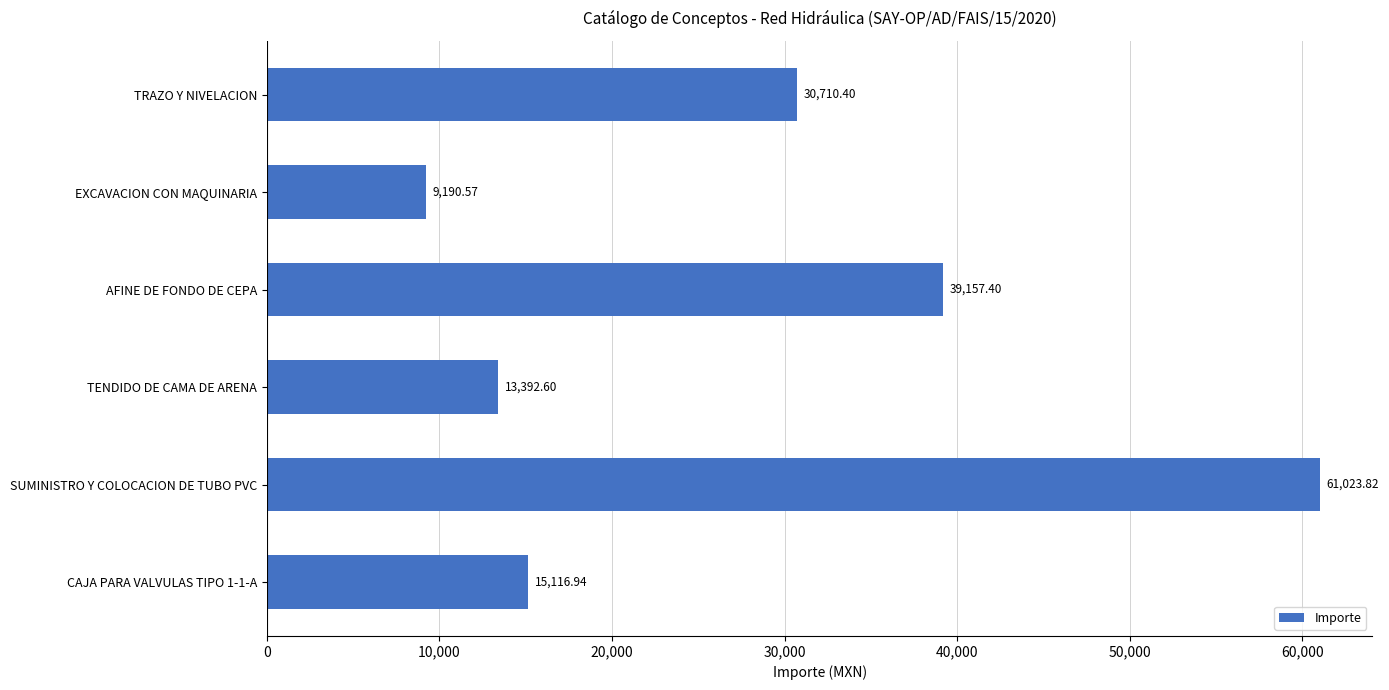

What is the sum of the values at AFINE DE FONDO DE CEPA and EXCAVACION CON MAQUINARIA?

48348.0